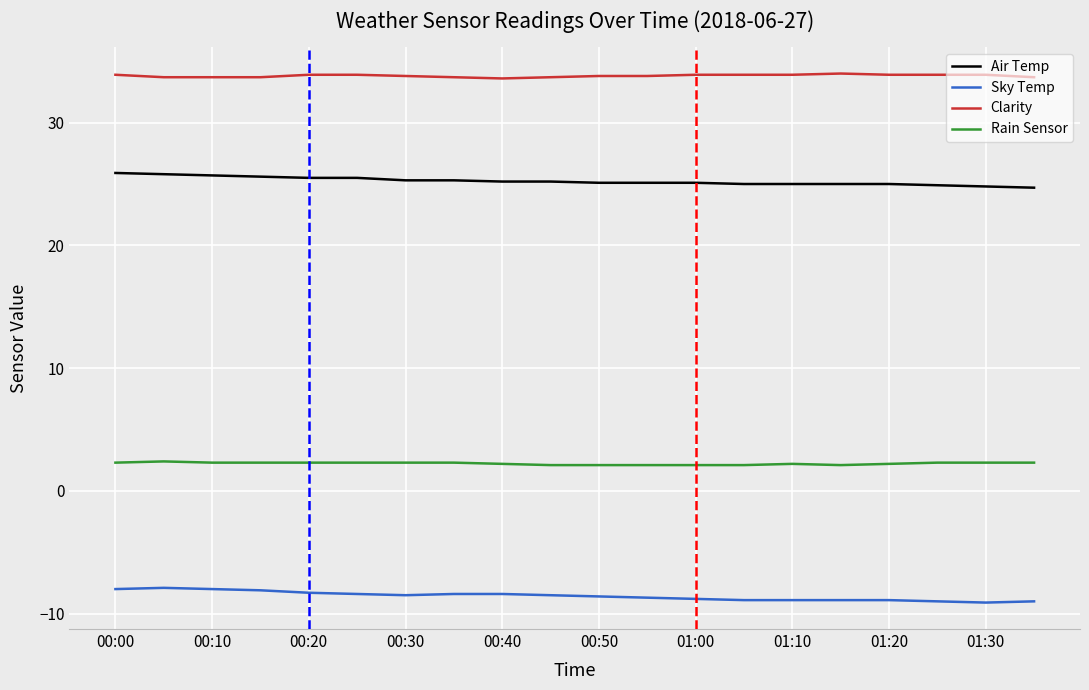

What is the greatest value displayed?

34.0